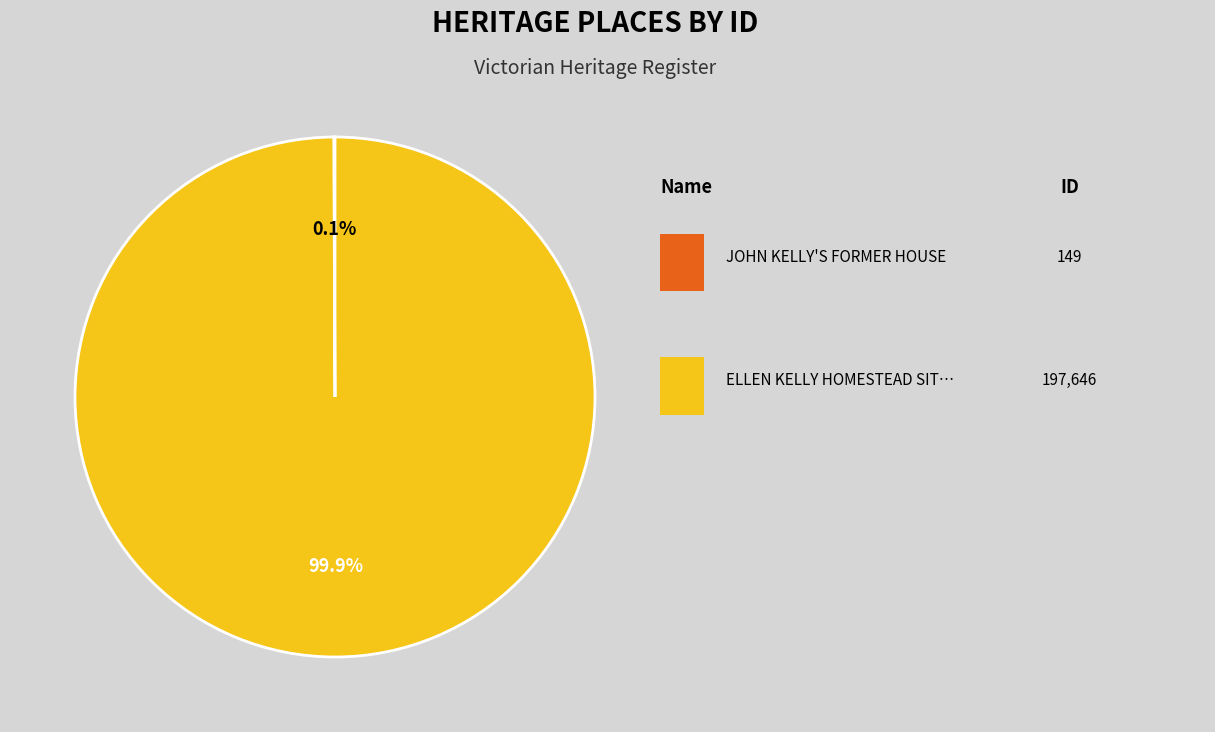

Is there a majority slice in this chart?

Yes